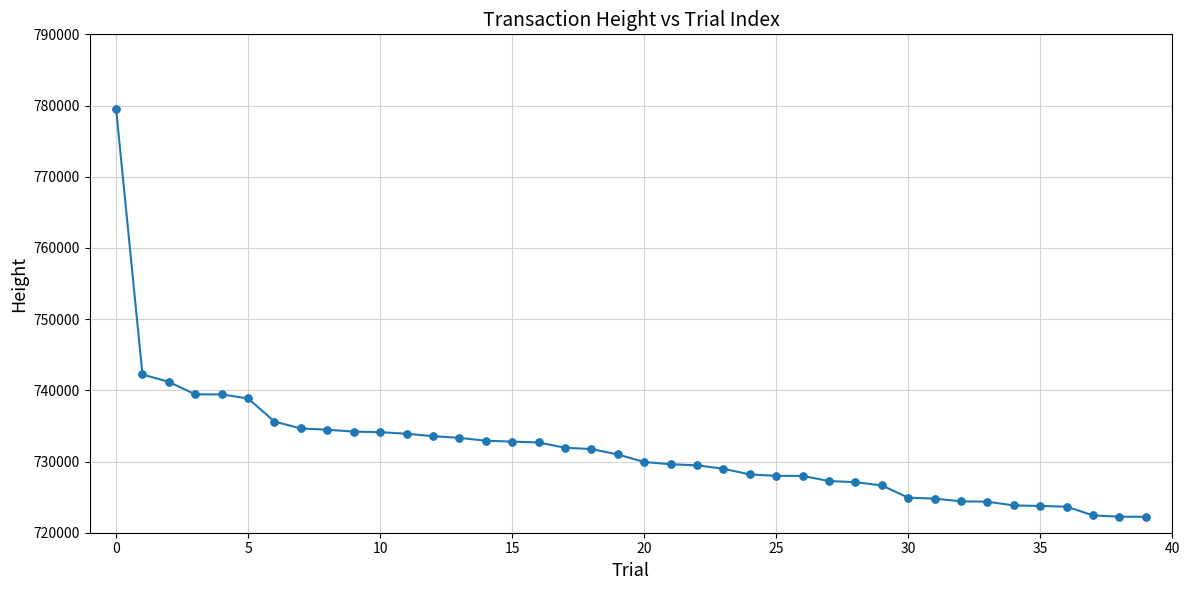

What is the greatest value displayed?

779567